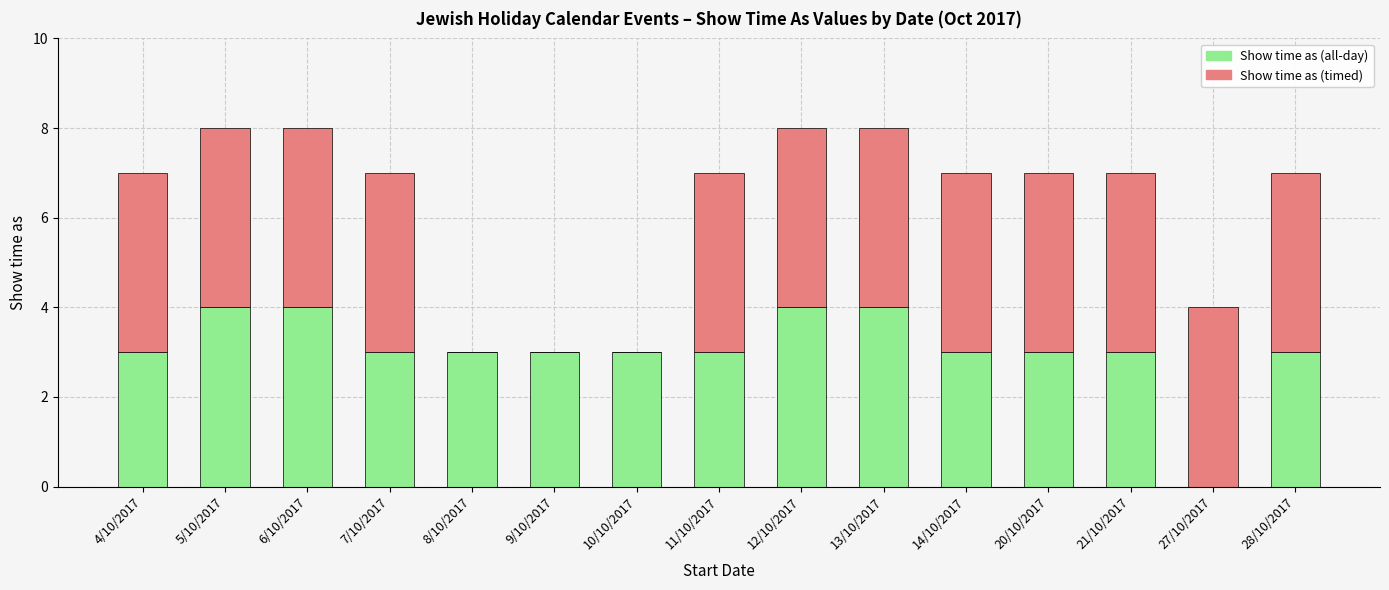

What is the highest value of the Show time as (all-day) series?

4